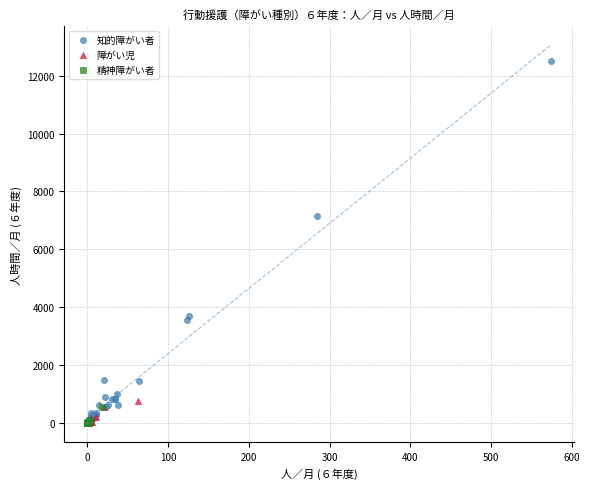

Which series contains the highest Y value?

知的障がい者